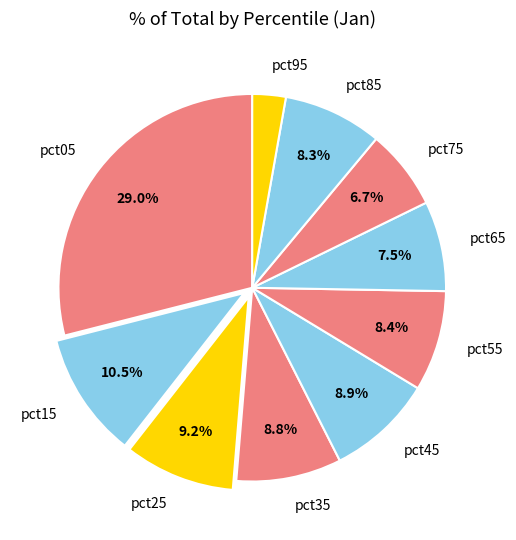

Which has a higher value, pct55 or pct05?

pct05